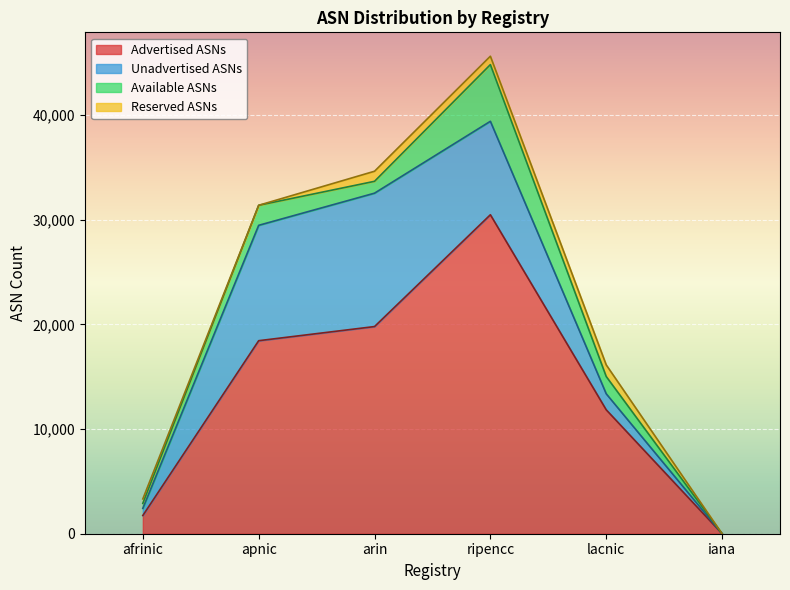

Reading left to right, transcribe all the data shown in this chart.

Advertised ASNs: afrinic=1740	apnic=18439	arin=19790	ripencc=30470	lacnic=11837	iana=0
Allocated ASNs: afrinic=2422	apnic=29460	arin=32531	ripencc=39397	lacnic=13366	iana=0
Total ASNs: afrinic=3326	apnic=31374	arin=34627	ripencc=45615	lacnic=16127	iana=0